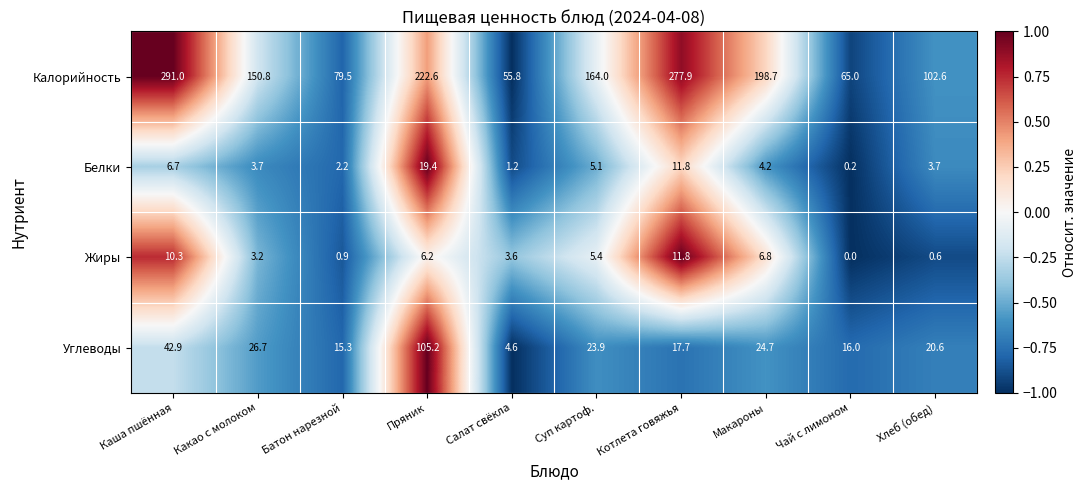

Between Салат свёкла and Хлеб (обед), which series saw the biggest shift?

Калорийность